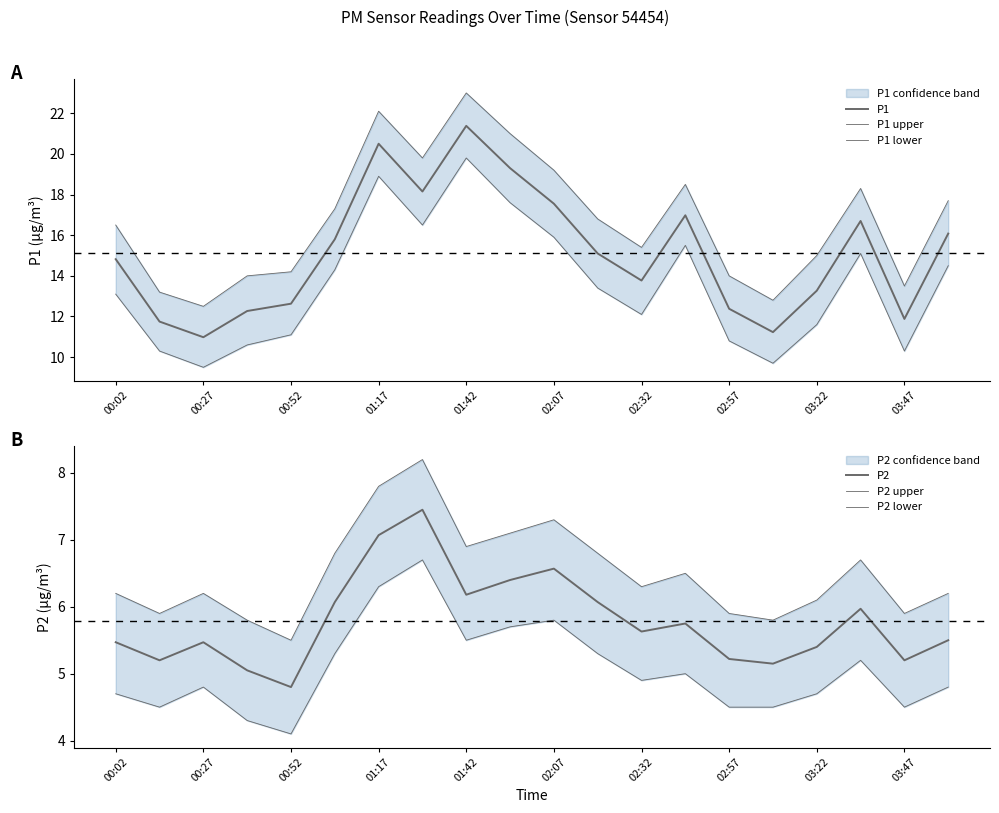

What value does the P1 upper series have at 02:32?

15.4